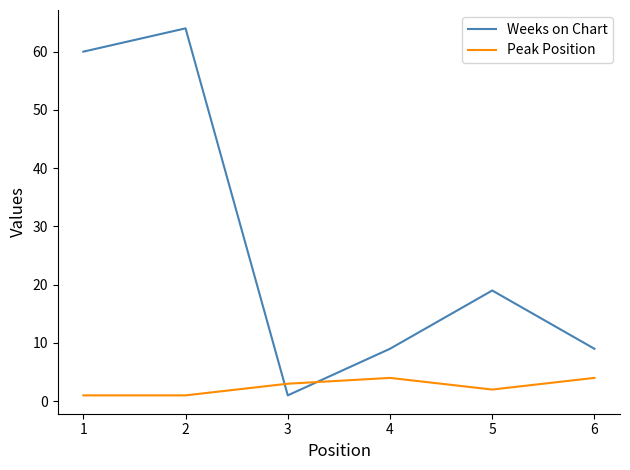

At 2, list the series in order from smallest to largest.

Peak Position, Weeks on Chart